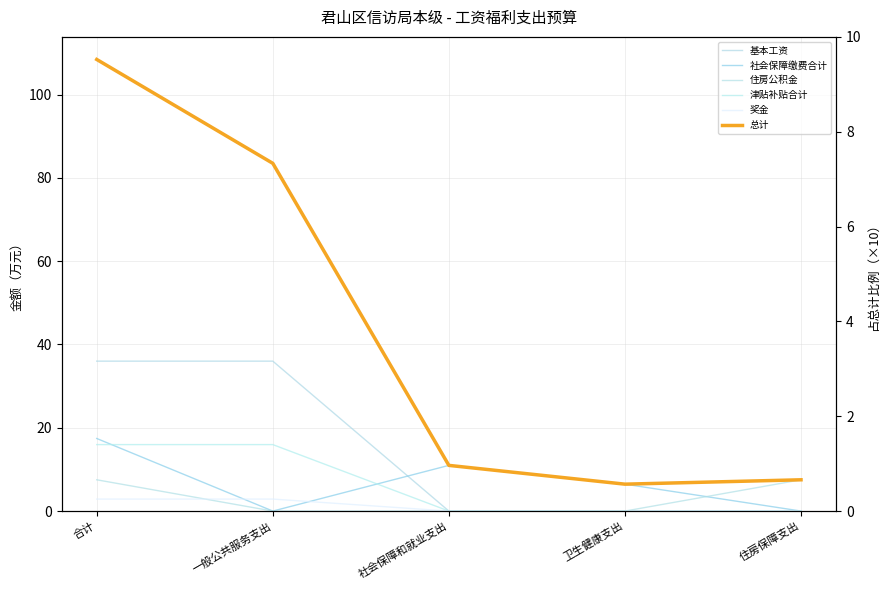

Is it true that 津贴补贴合计 equals 16.0 at 一般公共服务支出?

True